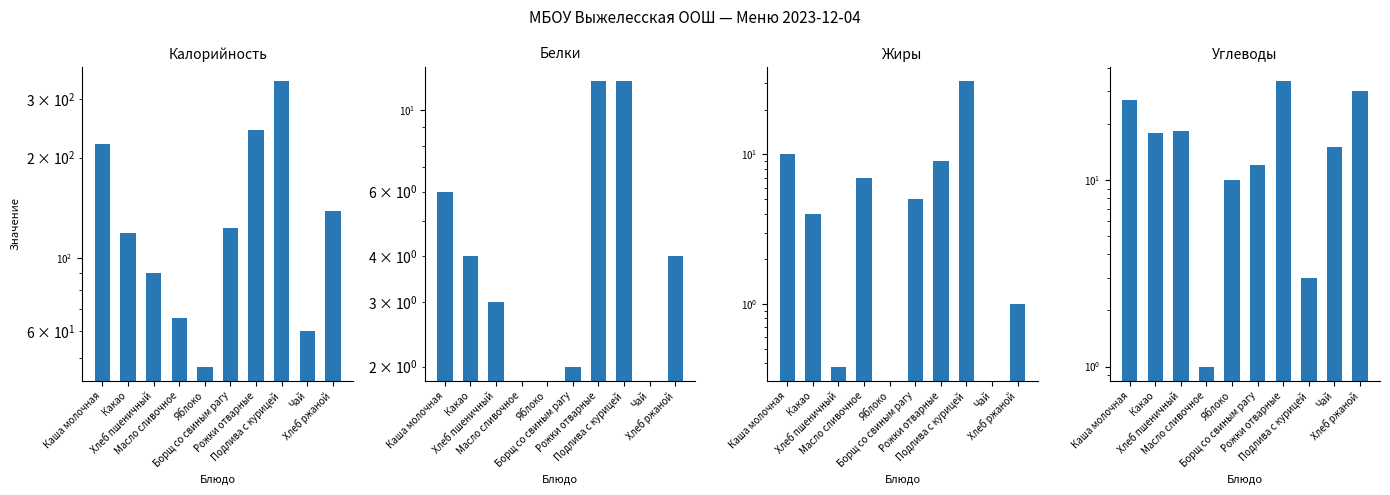

Reading right to left, transcribe all the data shown in this chart.

Калорийность: Хлеб ржаной=138.0	Чай=60.0	Подлива с курицей=340.0	Рожки отварные=242.0	Борщ со свиным рагу=123.0	Яблоко=47.0	Масло сливочное=66.0	Хлеб пшеничный=89.6	Какао=119.0	Каша молочная=220.0
Белки: Хлеб ржаной=4.0	Чай=0.0	Подлива с курицей=12.0	Рожки отварные=12.0	Борщ со свиным рагу=2.0	Яблоко=0.0	Масло сливочное=0.0	Хлеб пшеничный=3.0	Какао=4.0	Каша молочная=6.0
Жиры: Хлеб ржаной=1.0	Чай=0.0	Подлива с курицей=31.0	Рожки отварные=9.0	Борщ со свиным рагу=5.0	Яблоко=0.0	Масло сливочное=7.0	Хлеб пшеничный=0.4	Какао=4.0	Каша молочная=10.0
Углеводы: Хлеб ржаной=30.0	Чай=15.0	Подлива с курицей=3.0	Рожки отварные=34.0	Борщ со свиным рагу=12.0	Яблоко=10.0	Масло сливочное=1.0	Хлеб пшеничный=18.4	Какао=18.0	Каша молочная=27.0